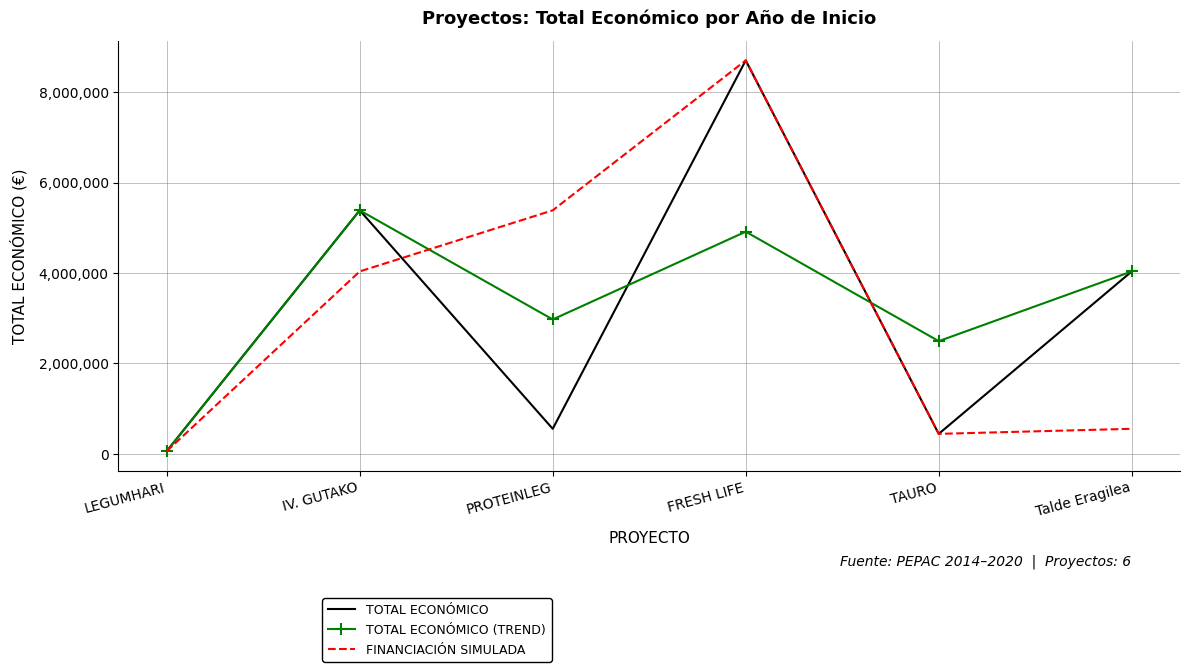

What is the spread (max minus min) of values at FRESH LIFE?

3789009